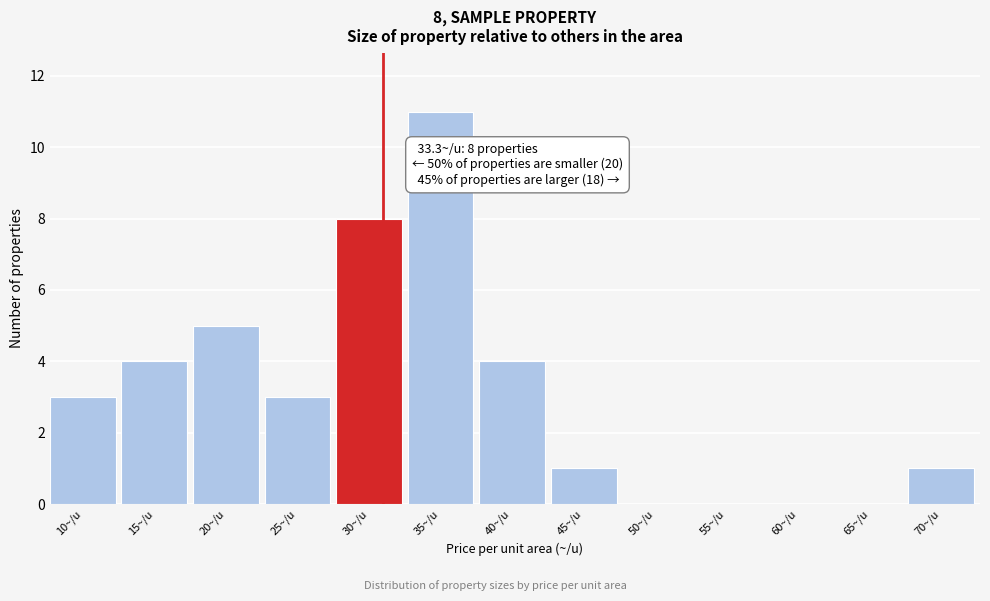

Reading right to left, transcribe all the data shown in this chart.

70~/u=1	65~/u=0	60~/u=0	55~/u=0	50~/u=0	45~/u=1	40~/u=4	35~/u=11	30~/u=8	25~/u=3	20~/u=5	15~/u=4	10~/u=3